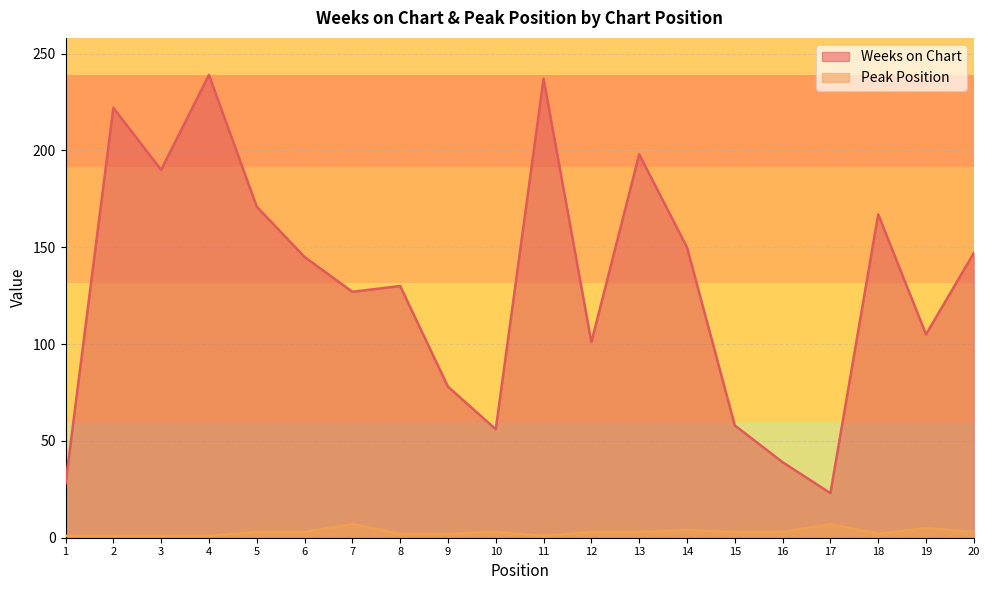

How many lines are shown in the chart?

2